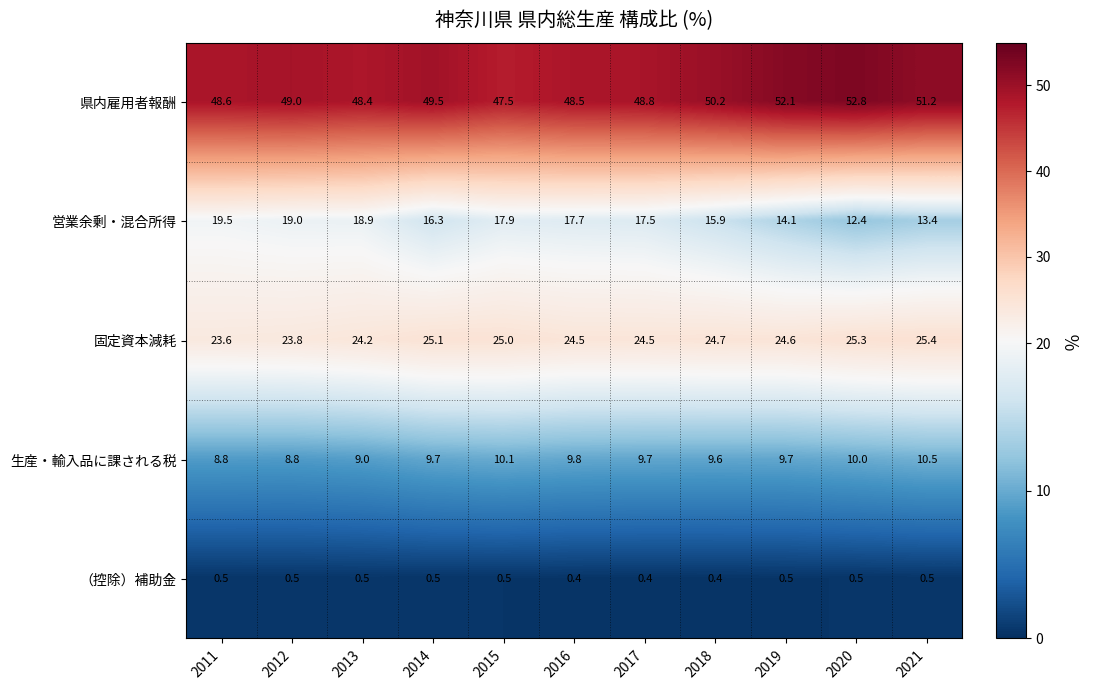

Is the value of 固定資本減耗 at 2012 greater than the value of 県内雇用者報酬 at 2015?

No